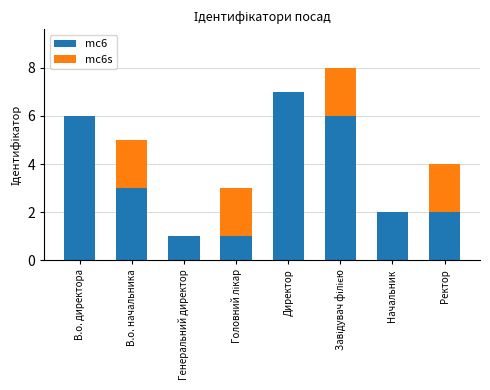

True or false: mc6 has a value of 2 at Начальник.

True